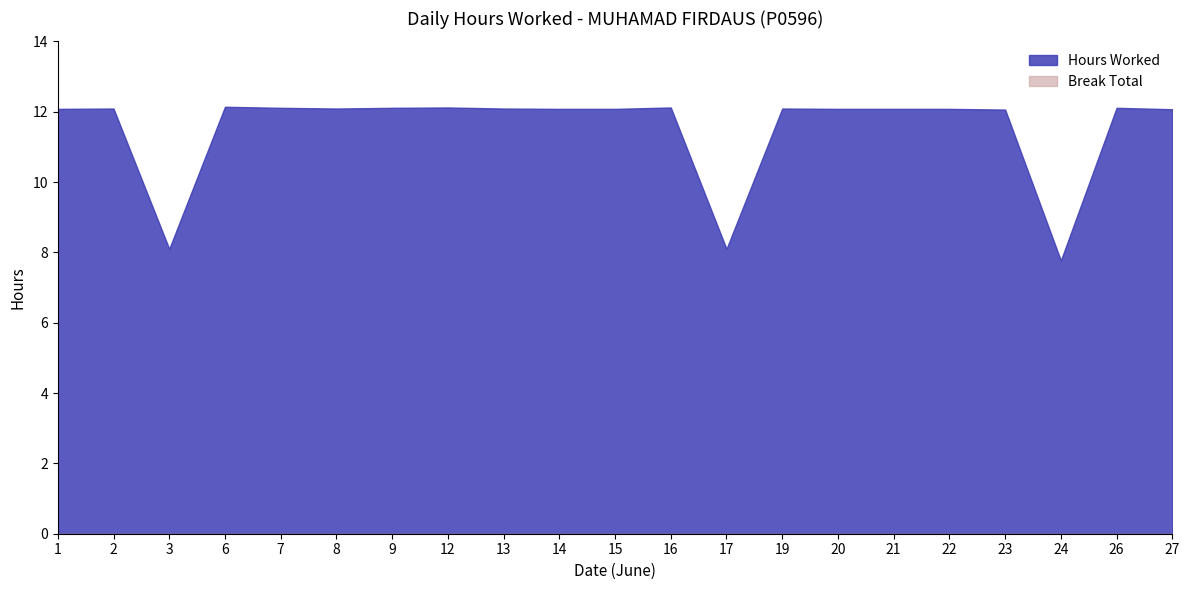

List the series in order of their peak value, lowest first.

Break Total, Hours Worked